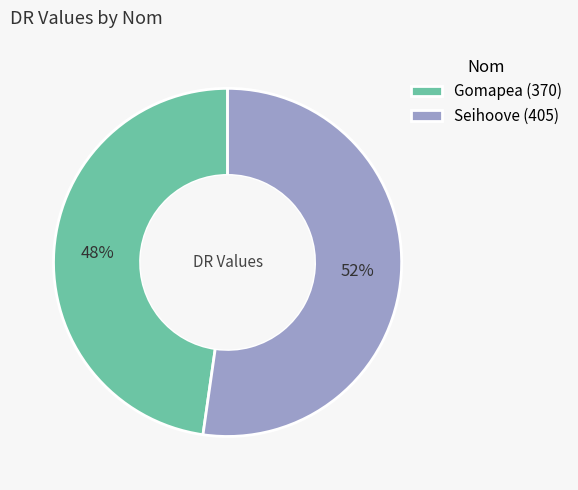

Which slice represents more than half of the pie?

Seihoove